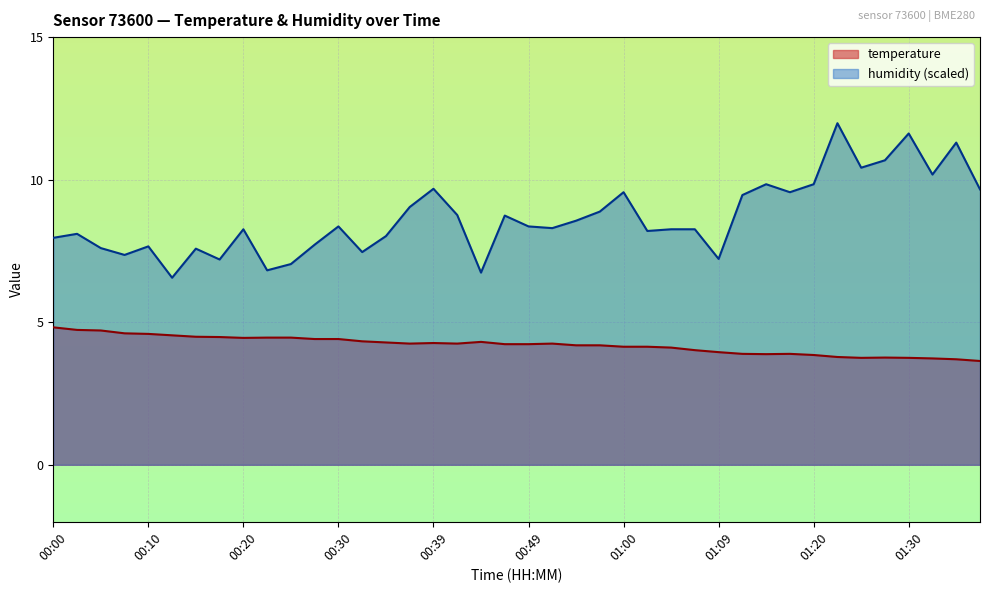

What is the label of the 39th point from the right?

00:03